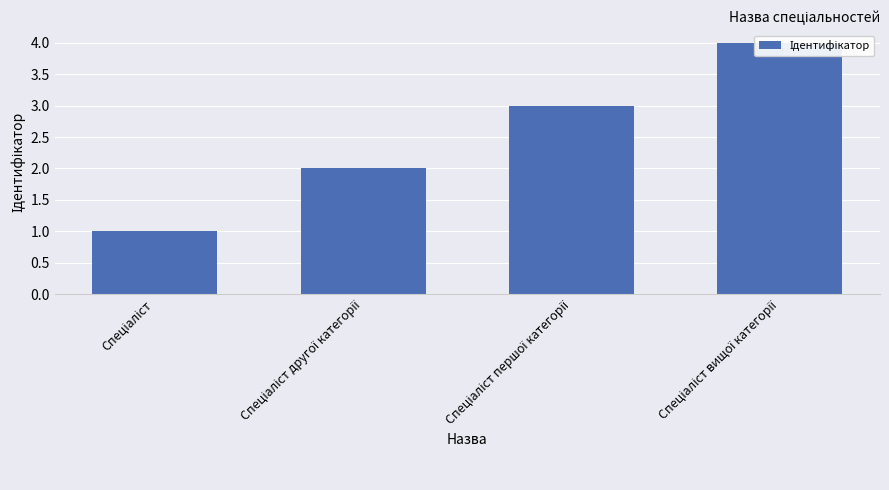

Count the number of values greater than 3.

1